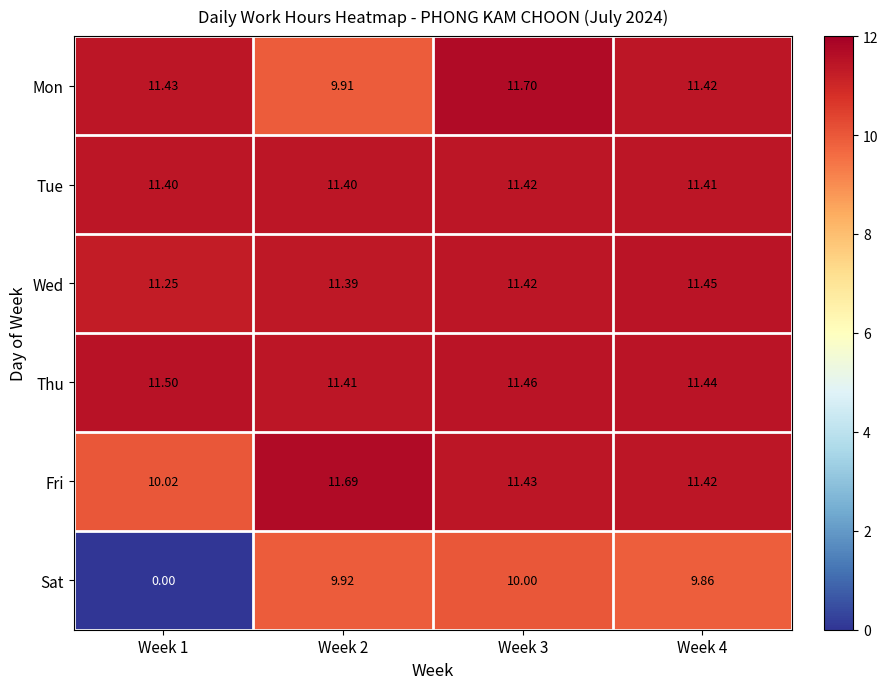

List the series in order of their peak value, highest first.

Mon, Fri, Thu, Wed, Tue, Sat